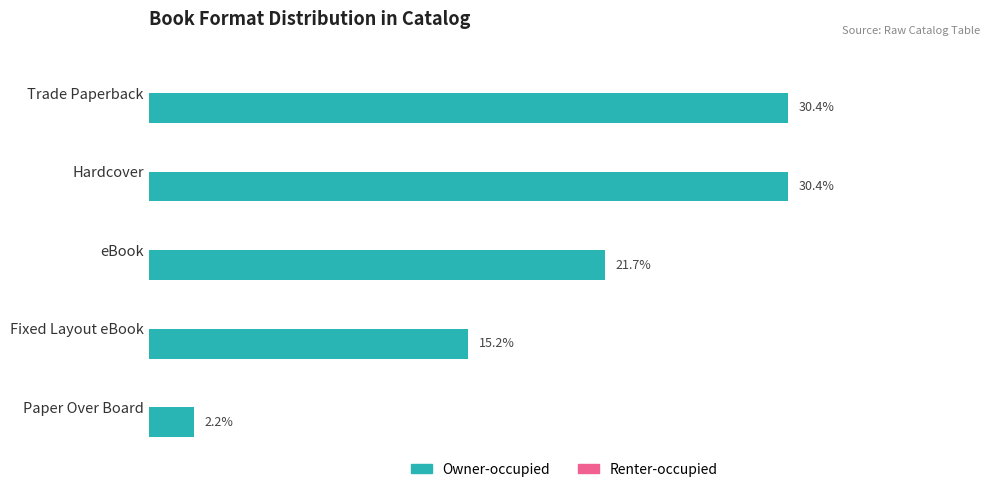

What is the label of the 5th bar from the top?

Paper Over Board